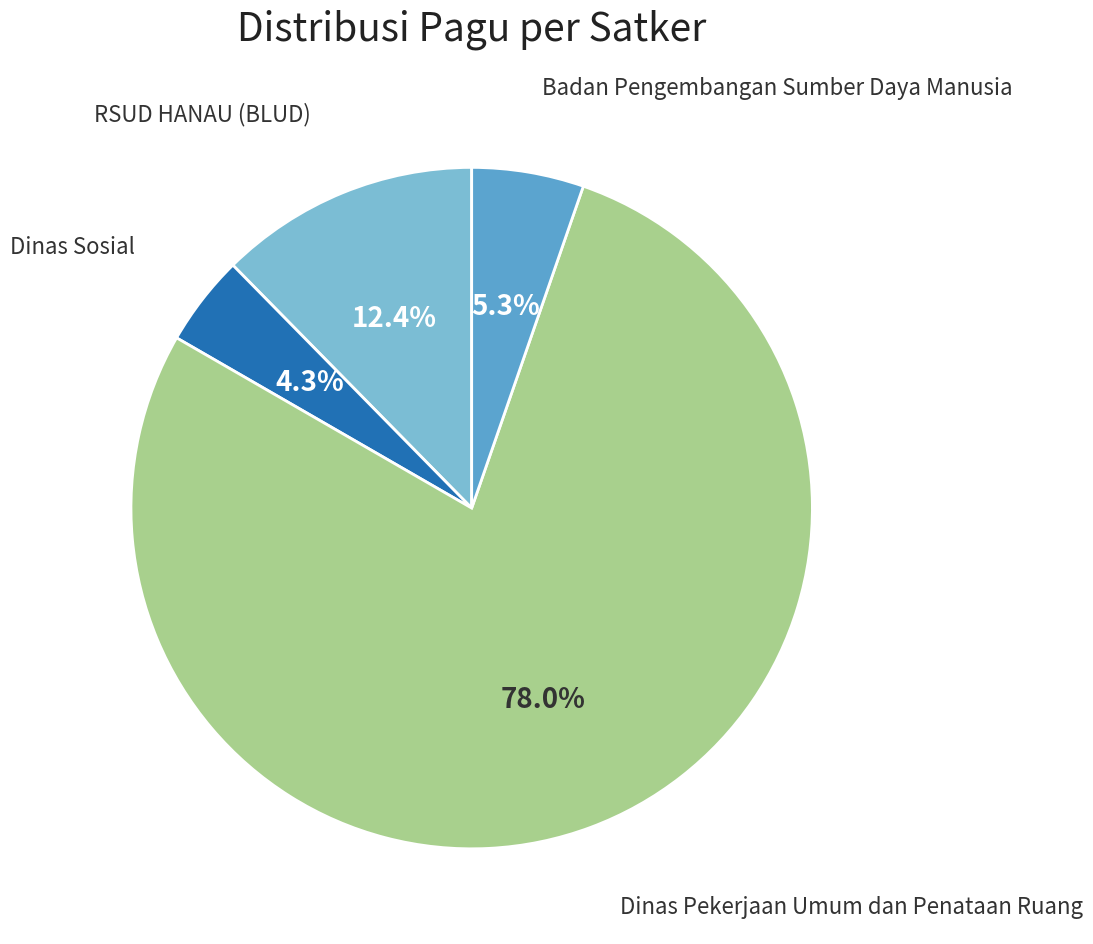

Which category has the smallest portion of the pie?

Dinas Sosial